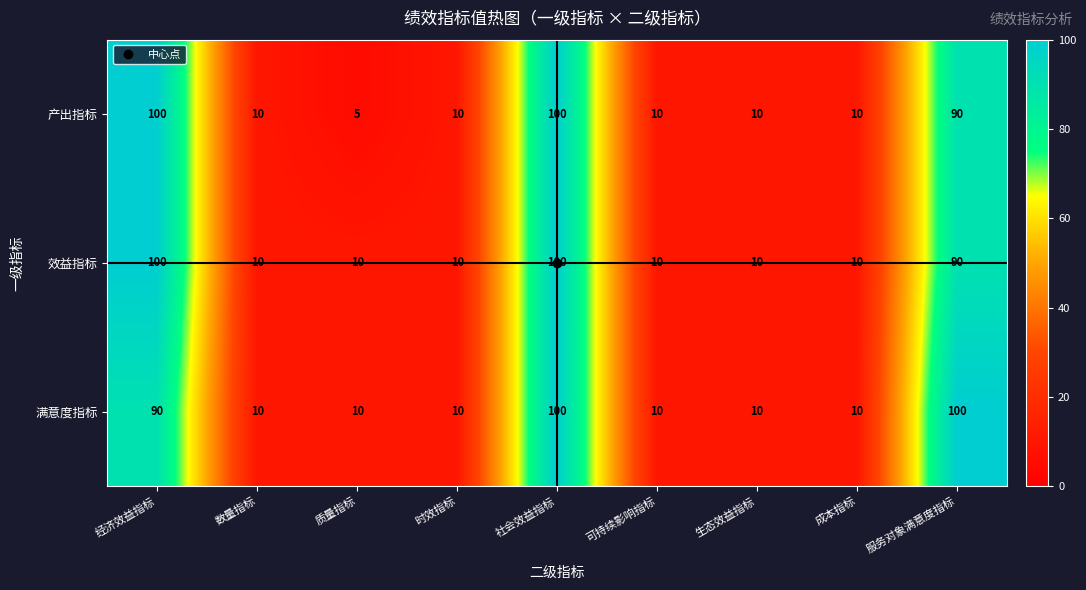

What is the total value across all series at 生态效益指标?

30